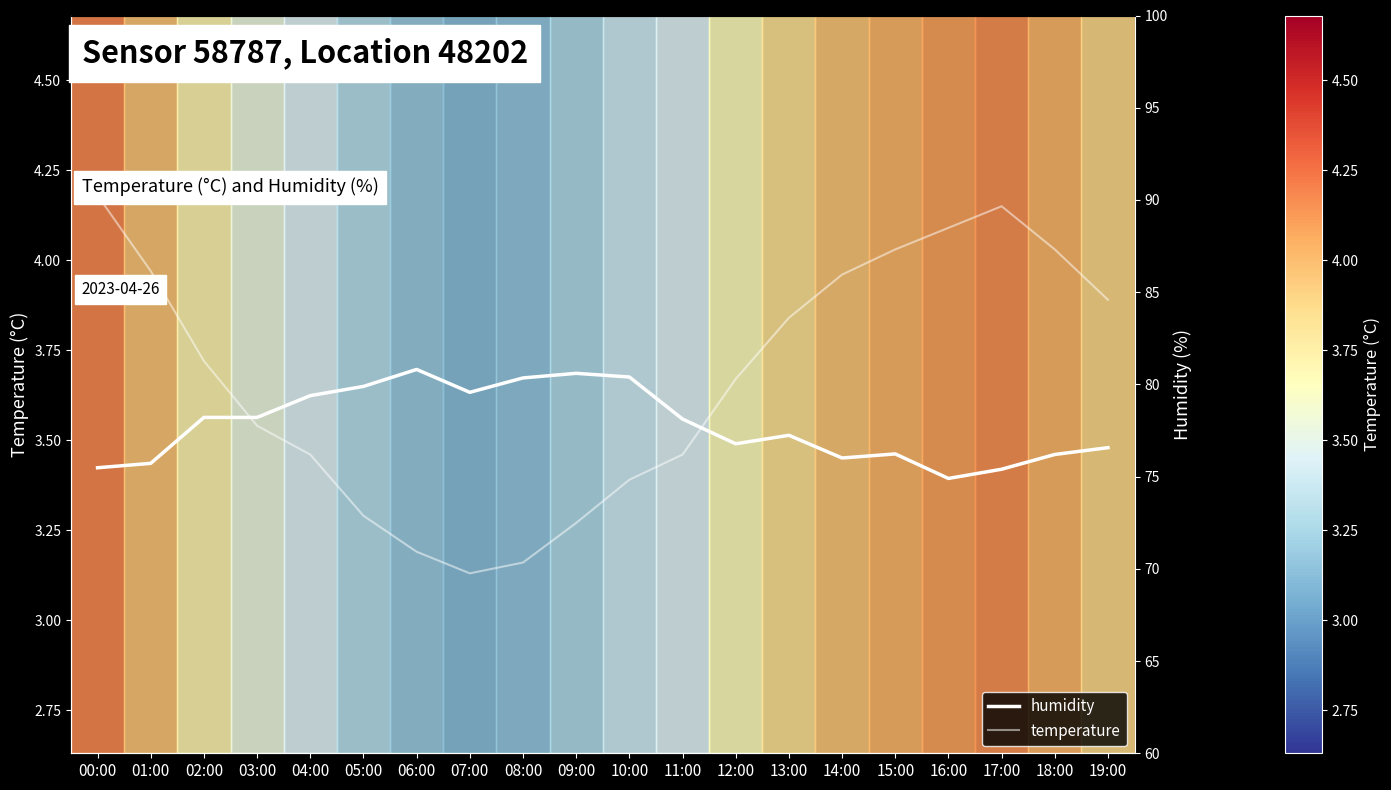

Reading left to right, list all the values displayed in this chart.

temperature: 4.2	4.0	3.7	3.5	3.5	3.3	3.2	3.1	3.2	3.3	3.4	3.5	3.7	3.8	4.0	4.0	4.1	4.2	4.0	3.9
humidity: 75.5	75.7	78.2	78.2	79.4	79.9	80.8	79.6	80.3	80.6	80.4	78.1	76.8	77.2	76.0	76.2	74.9	75.4	76.2	76.6